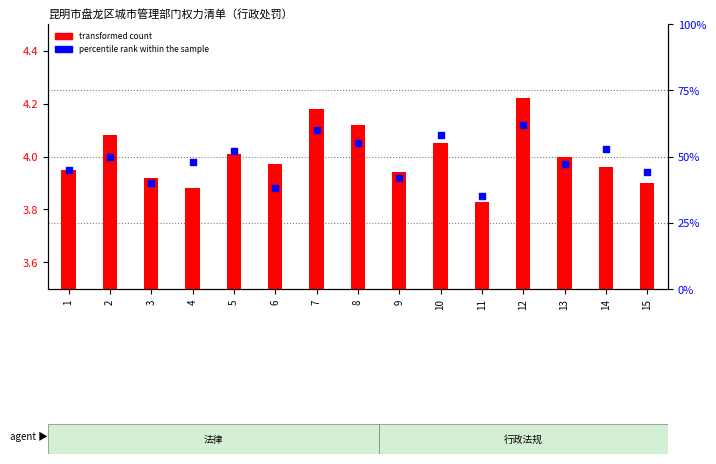

Approximately how many times larger is the value at 10 compared to 7?

1.0